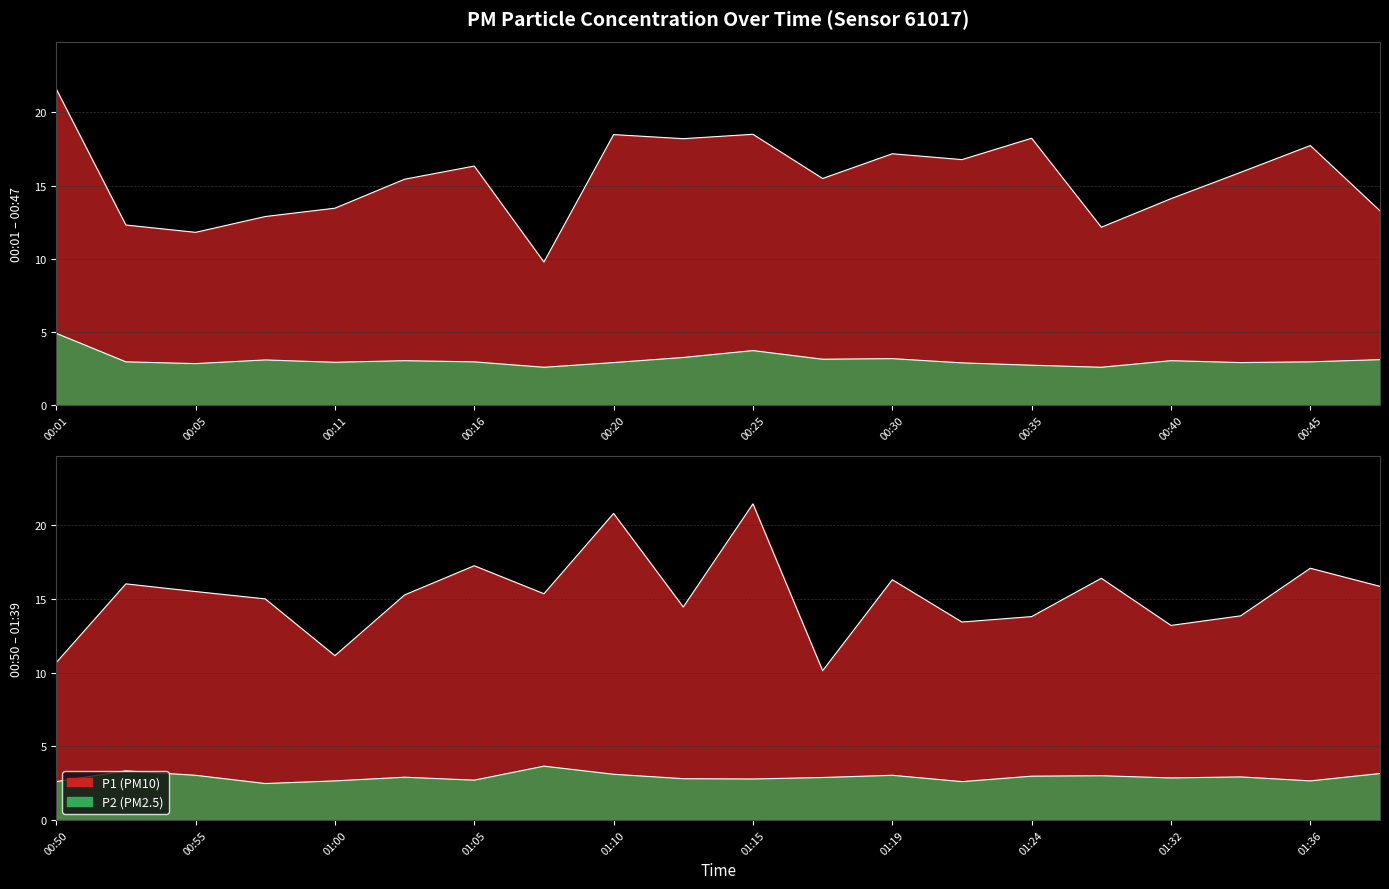

What is the minimum value for P1?

9.8